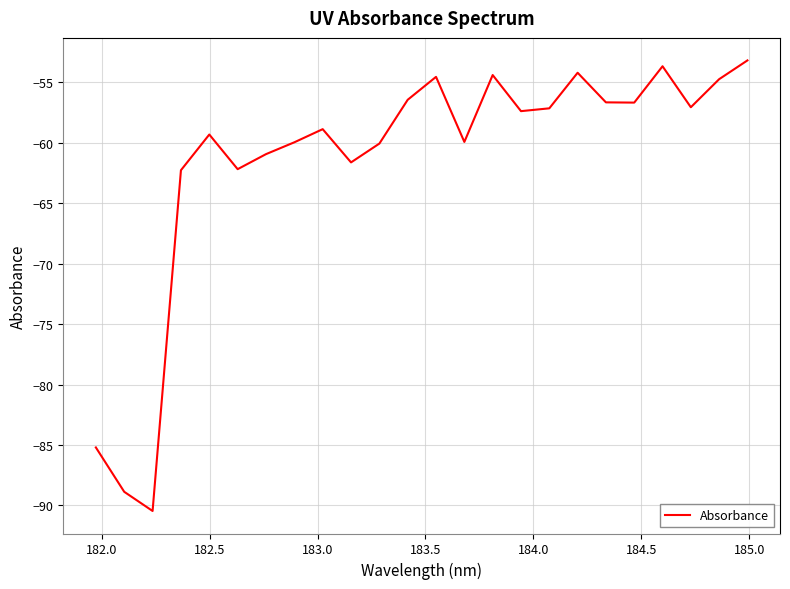

What is the smallest value displayed?

-90.5